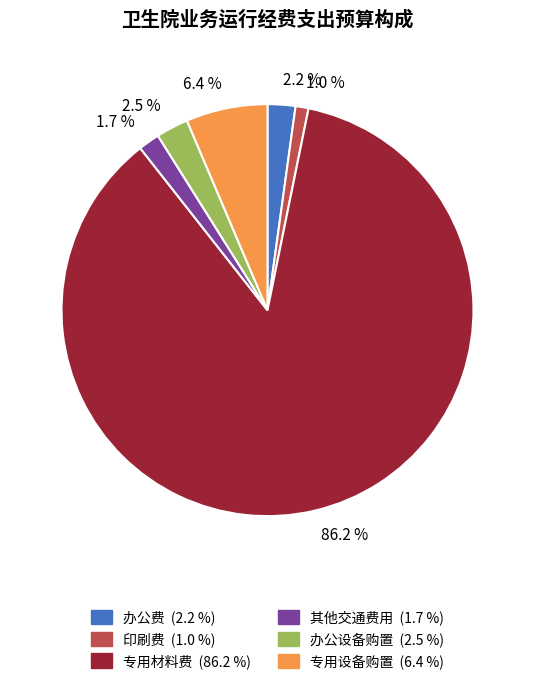

Is there any slice that represents more than half of the pie?

Yes